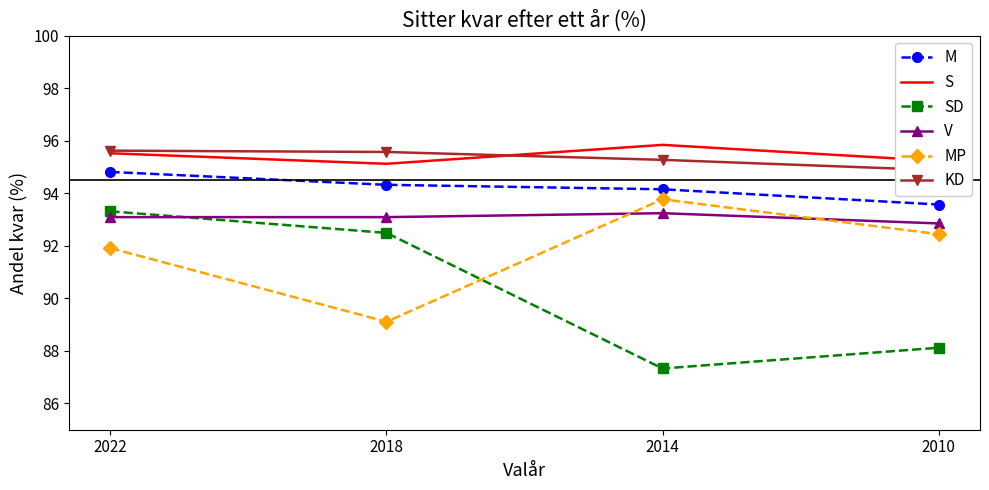

Read the SD value at 2010.

88.1